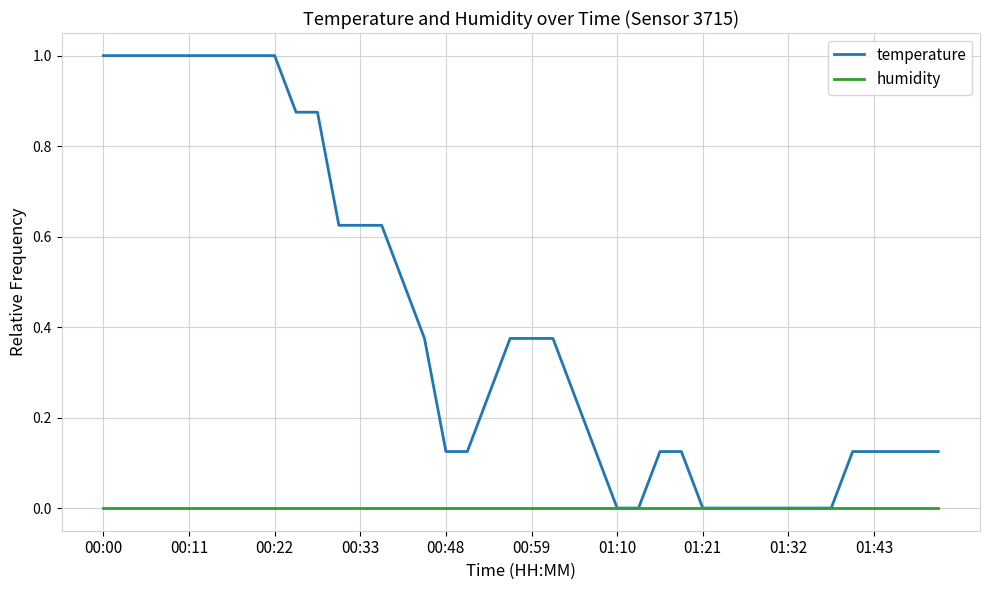

Which series has the largest total across all categories?

temperature